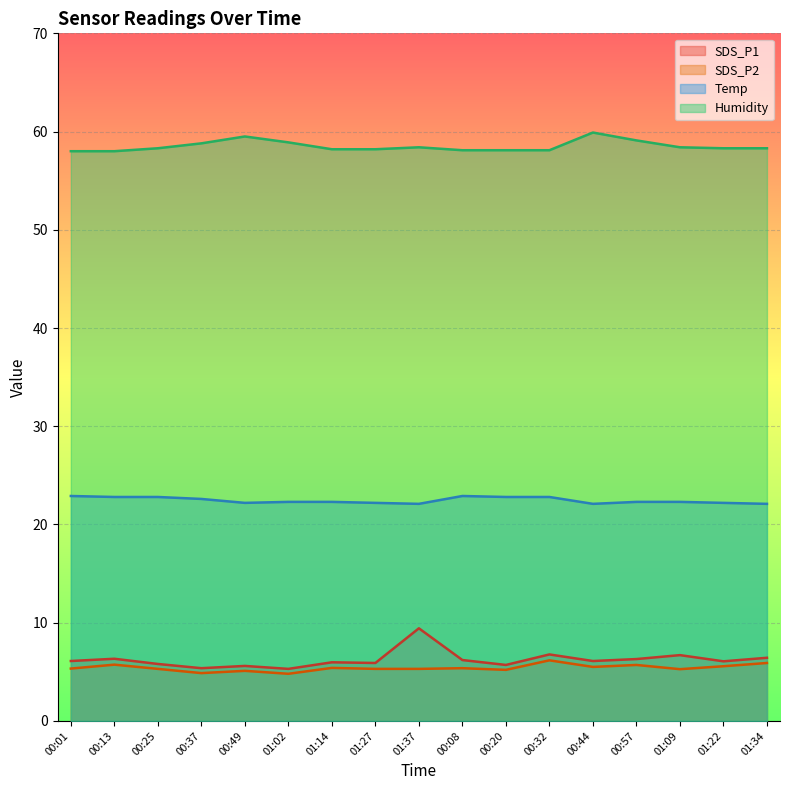

True or false: SDS_P1 and Humidity intersect in this chart.

False